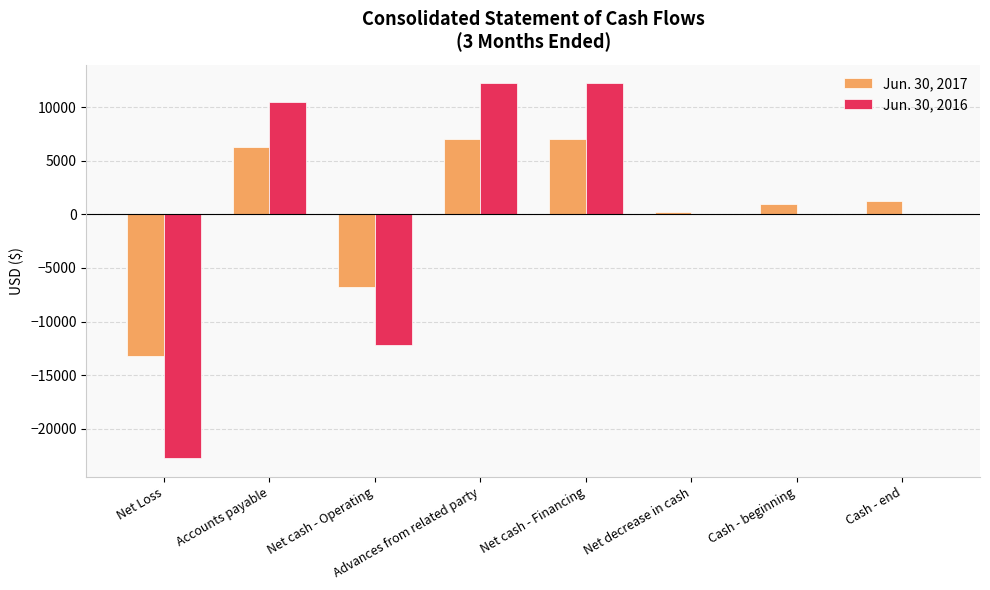

Which series changed the most between Accounts payable and Cash - beginning?

Jun. 30, 2016